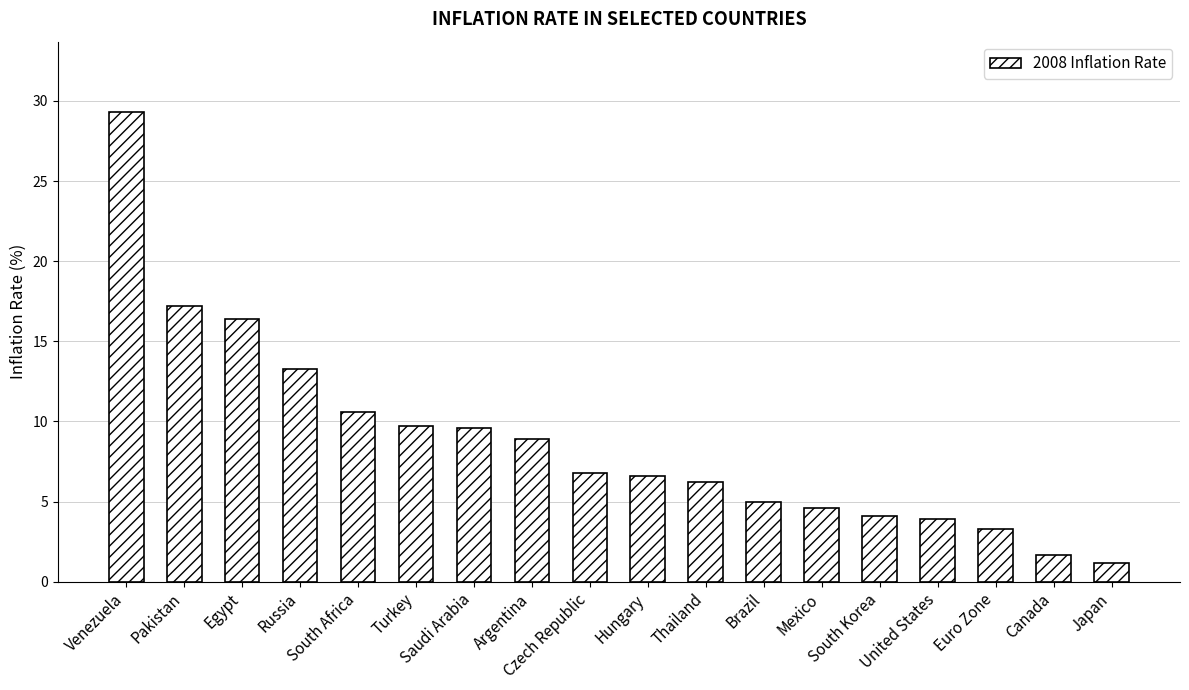

What is the smallest value displayed?

1.2